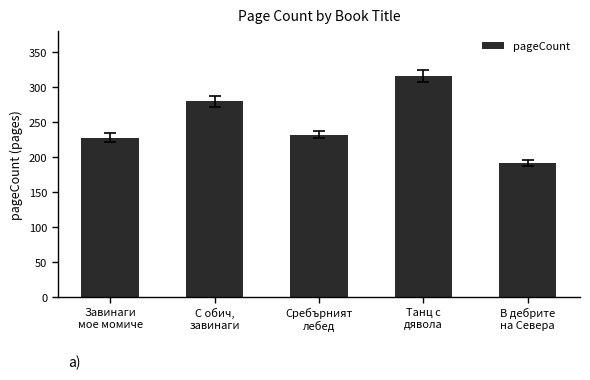

What is the label of the 4th bar from the left?

Танц с
дявола